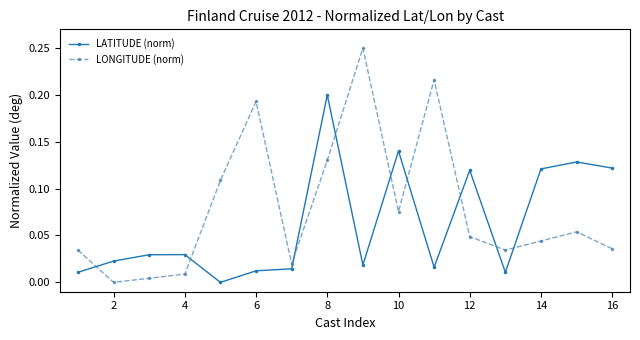

What are all the series names shown in the legend?

LATITUDE (norm), LONGITUDE (norm)